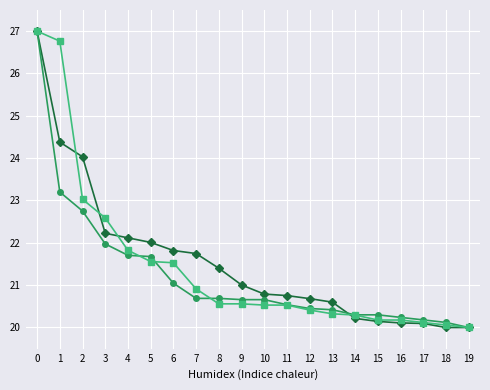

What is the minimum value shown in the chart?

20.0